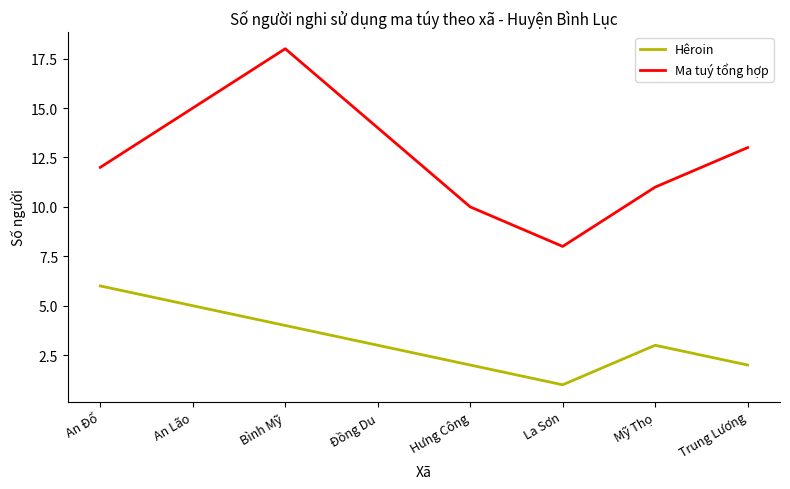

Which label corresponds to the smallest value in the chart?

La Sơn